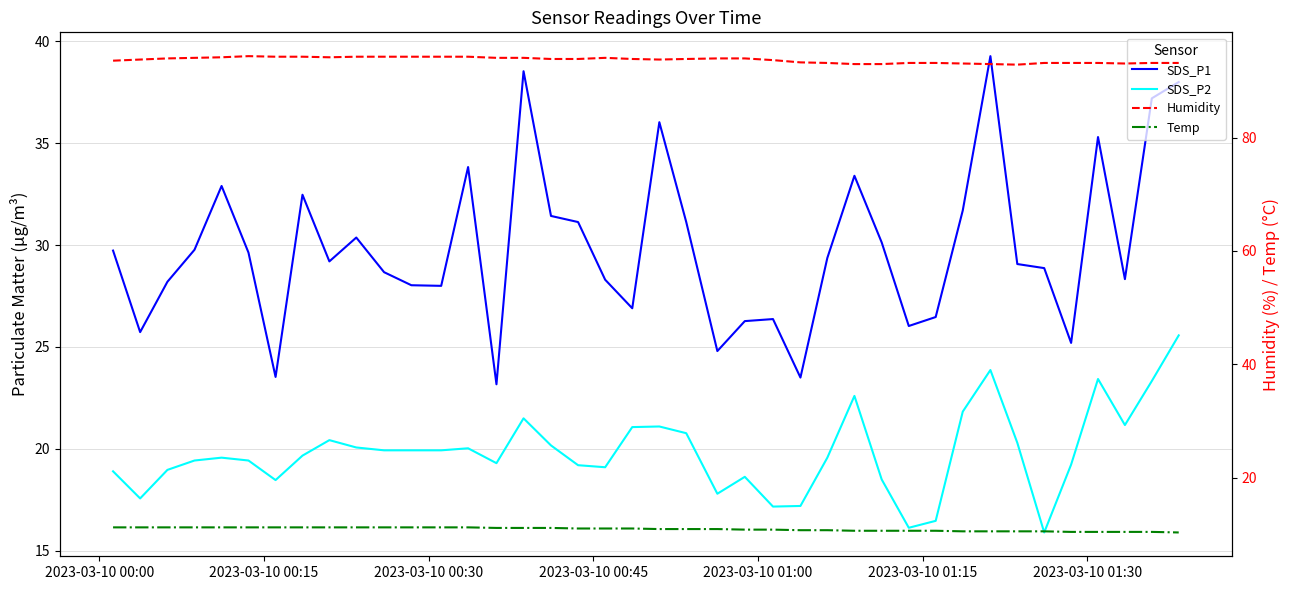

What is the average value of the SDS_P1 series?

29.9